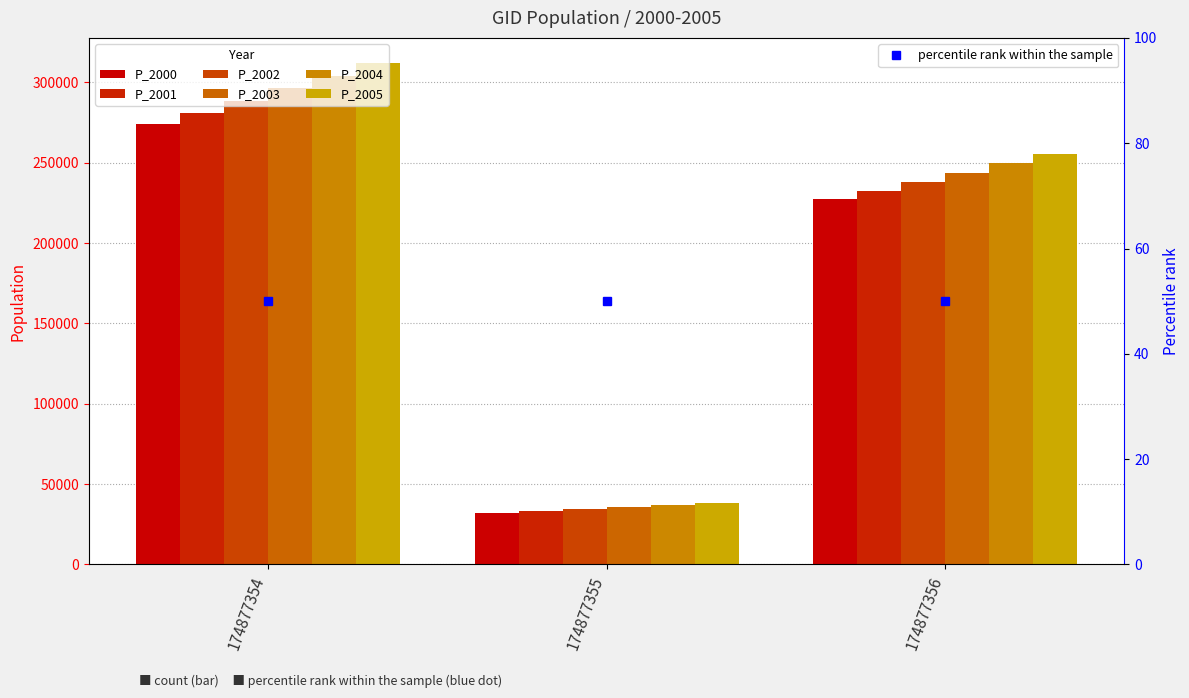

Where is P_2002 nearest to the value 161492?

174877356